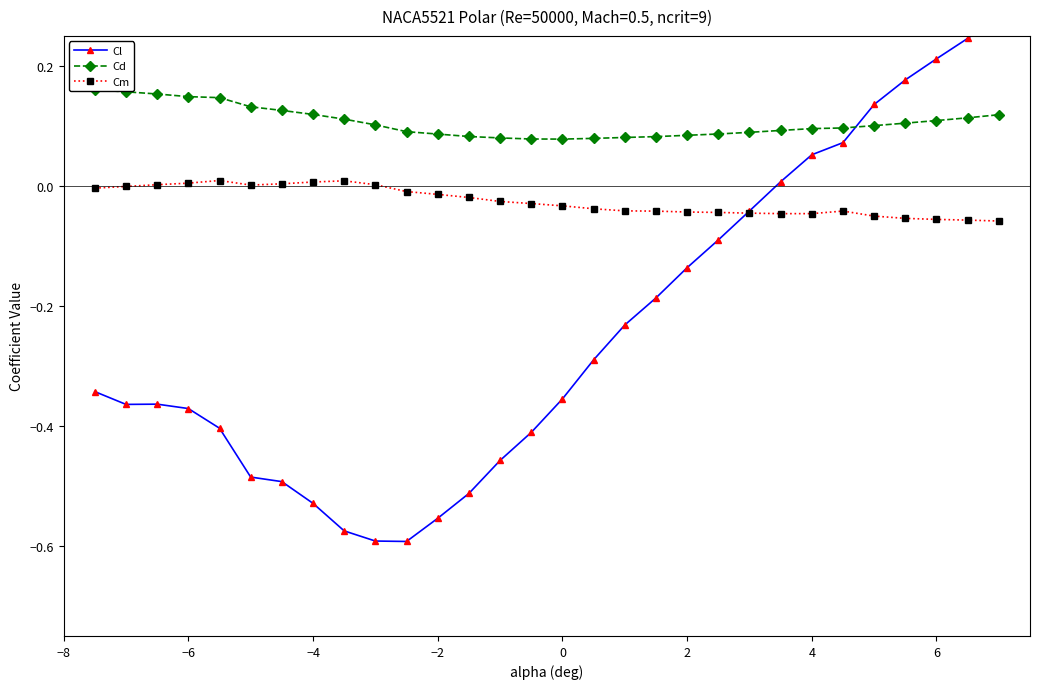

True or false: Cd and Cm cross at least once.

False